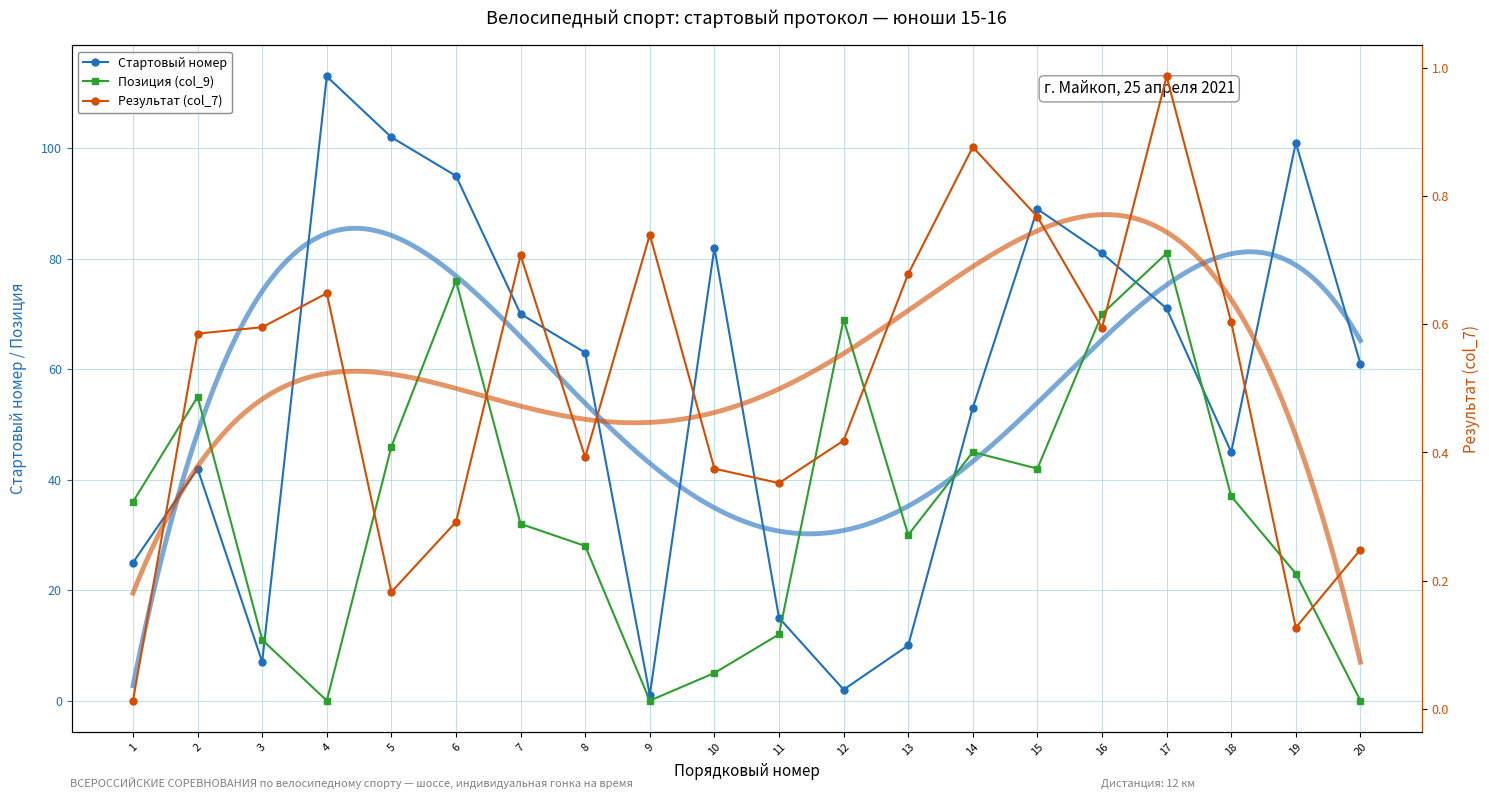

Rank the categories by Результат (col_7) value from lowest to highest.

1, 19, 5, 20, 6, 11, 10, 8, 12, 2, 16, 3, 18, 4, 13, 7, 9, 15, 14, 17